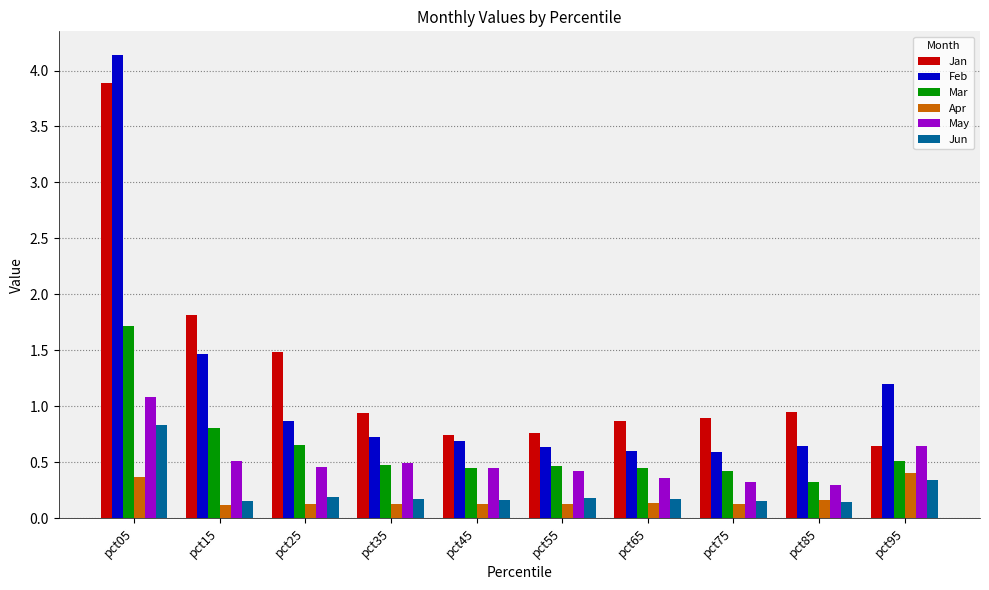

Count the Mar values in the range 0 to 1.

9